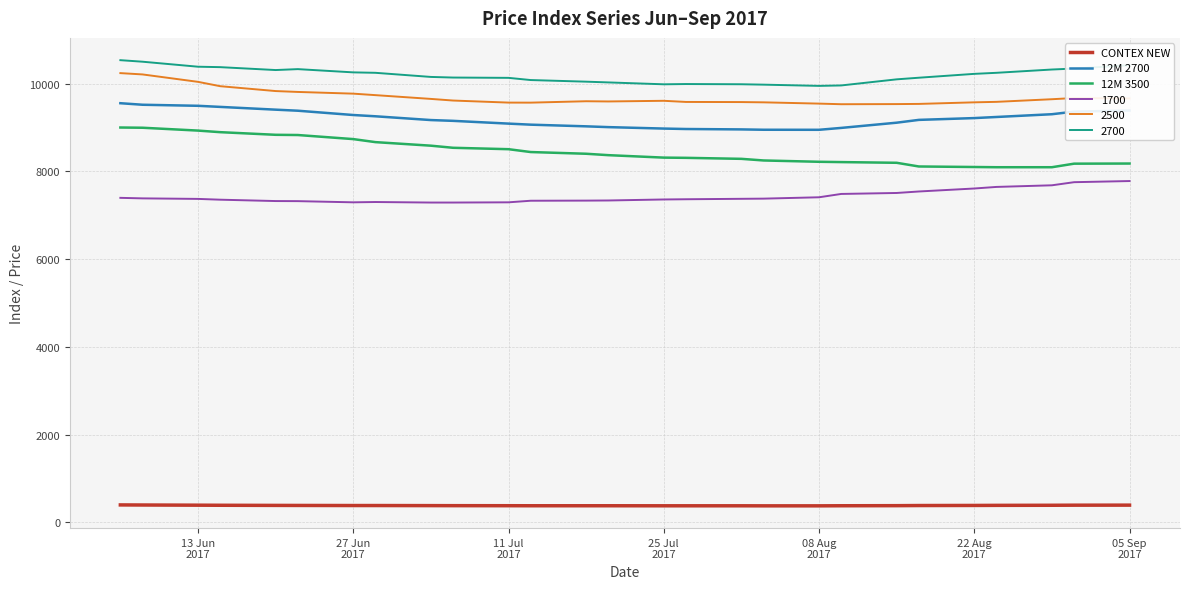

What is the minimum value for 12M 3500?

8097